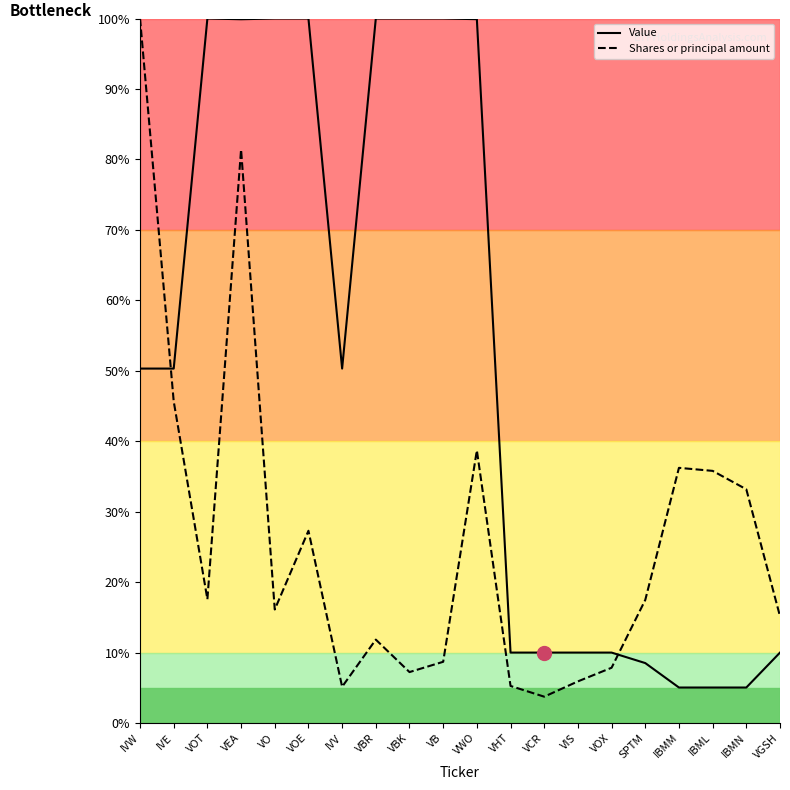

How many lines are shown in the chart?

2